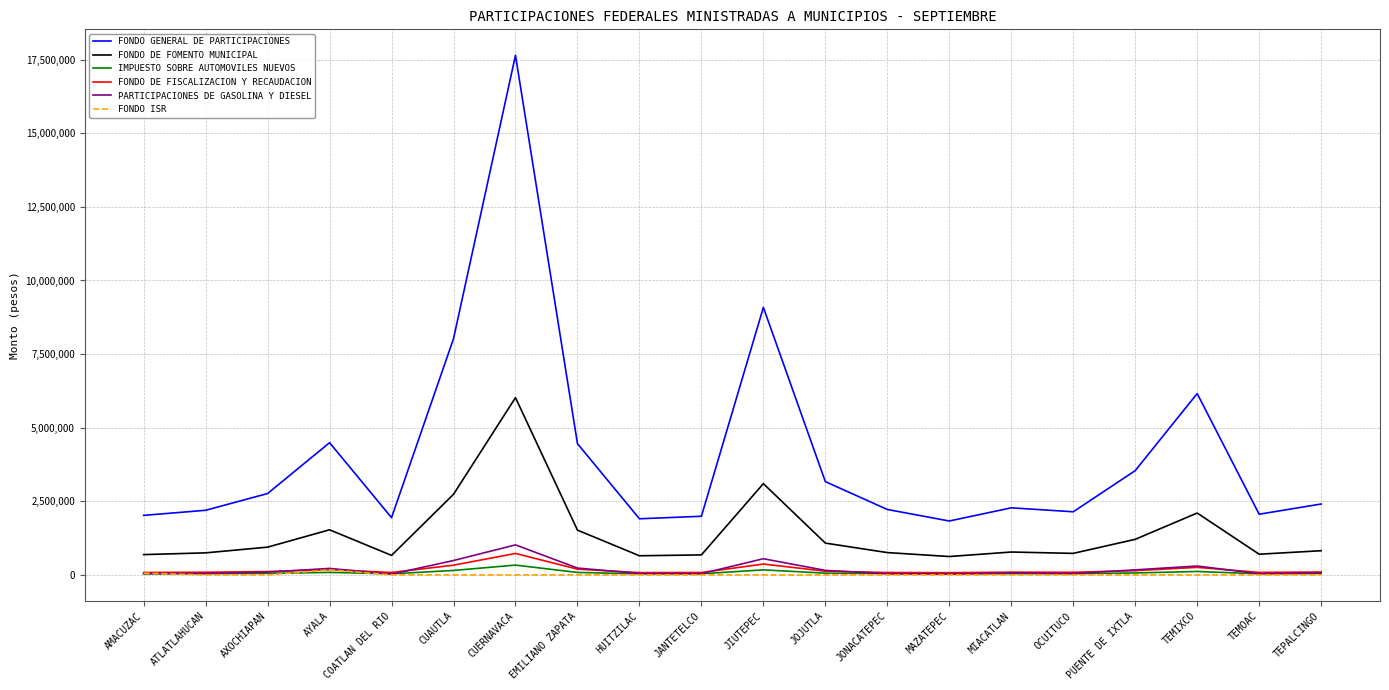

Rank the series at CUERNAVACA from lowest to highest value.

FONDO ISR, IMPUESTO SOBRE AUTOMOVILES NUEVOS, FONDO DE FISCALIZACION Y RECAUDACION, PARTICIPACIONES DE GASOLINA Y DIESEL, FONDO DE FOMENTO MUNICIPAL, FONDO GENERAL DE PARTICIPACIONES